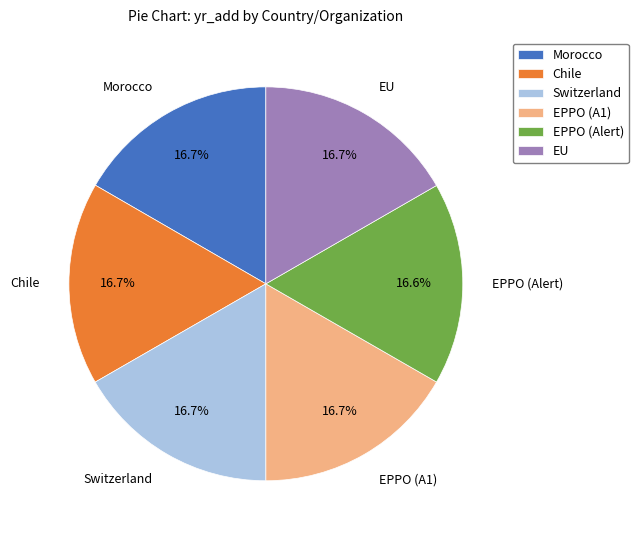

Does EU represent more than half of the total?

No